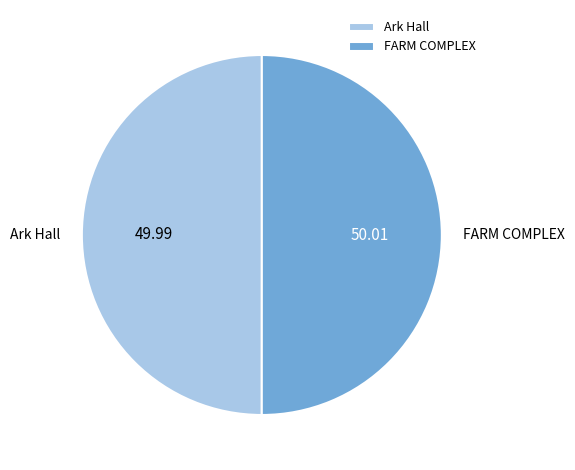

The FARM COMPLEX slice represents 56% of the pie. True or false?

False